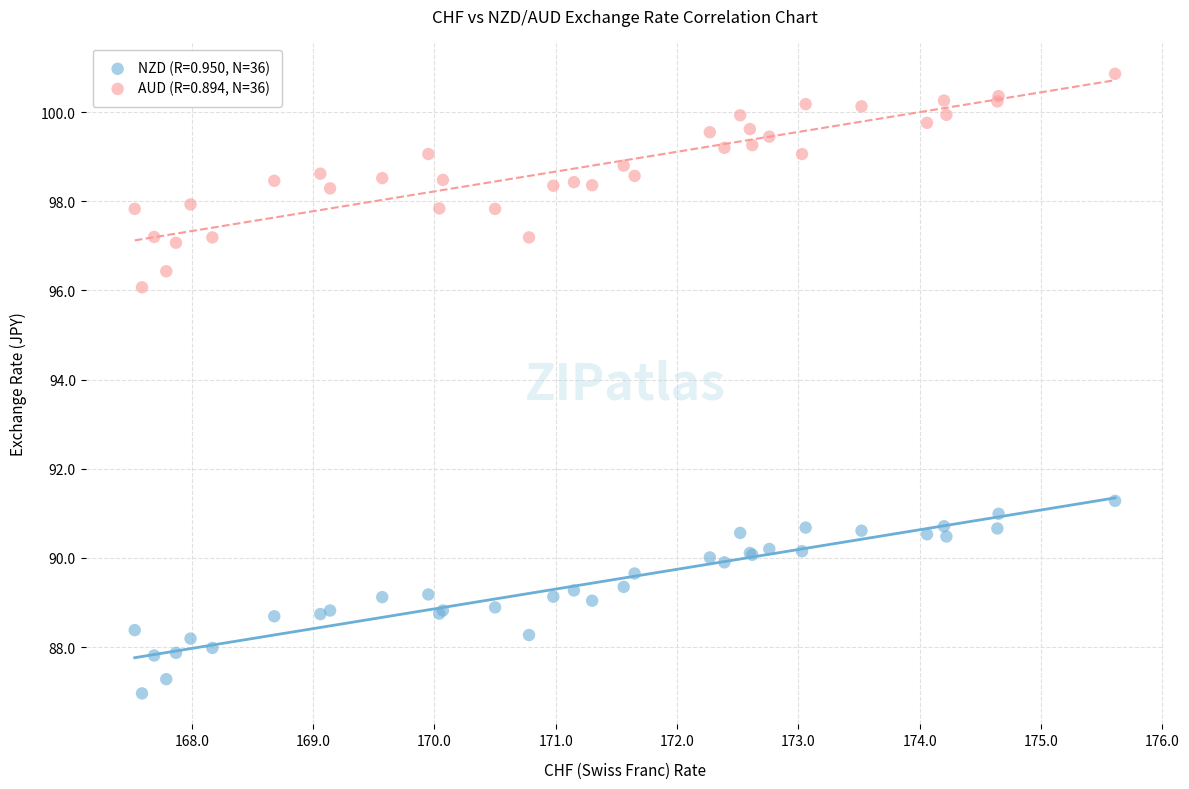

Which series has the largest Y range (max minus min)?

AUD (R=0.894, N=36)